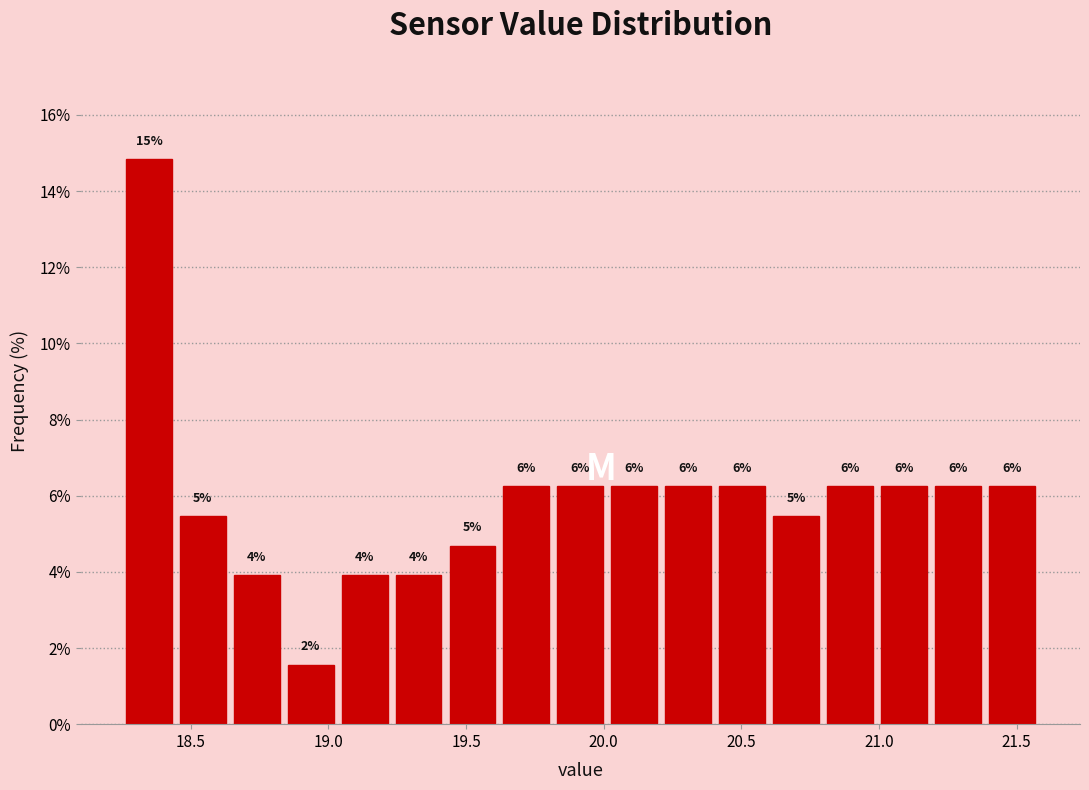

Around what value on the x-axis is the tallest bar? Give the approximate position of its centre, as read against the axis.

18.35